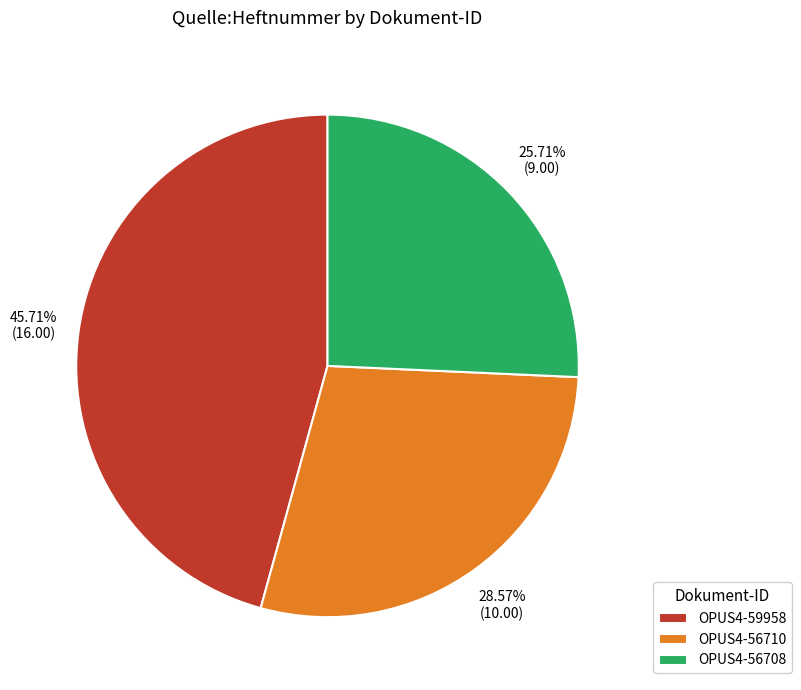

True or false: OPUS4-59958 accounts for 46% of the total.

True